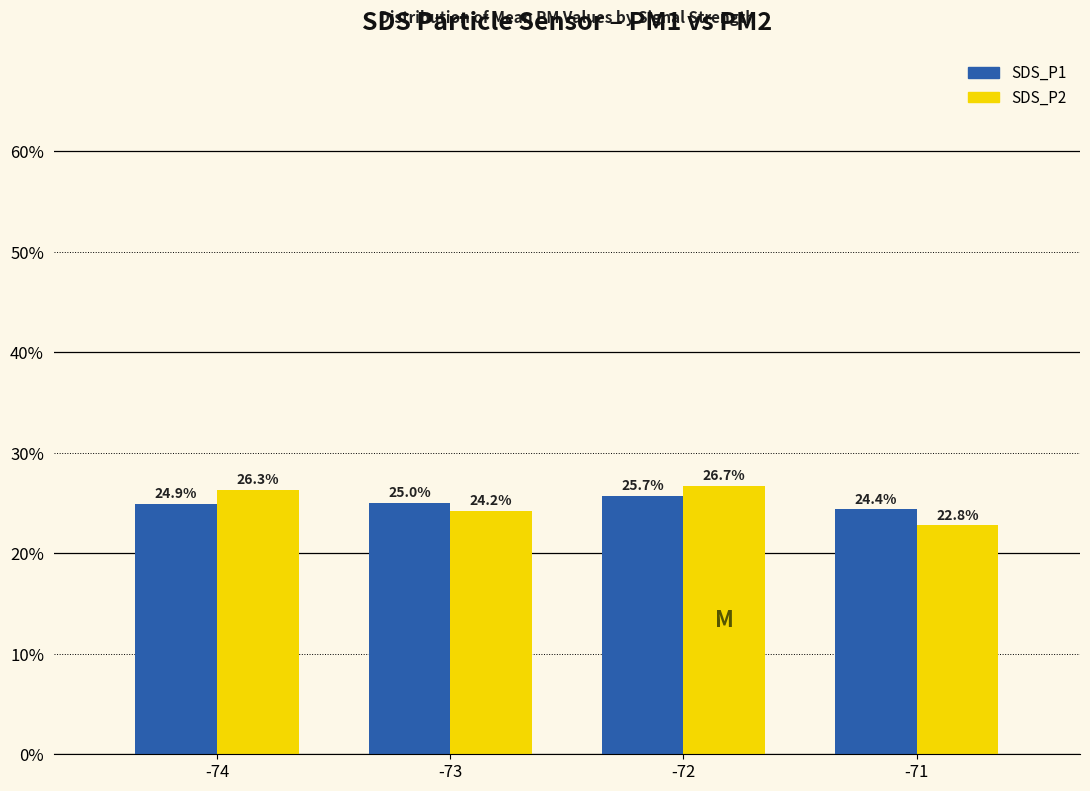

What is the difference between the SDS_P1 values at -74 and -73?

0.1